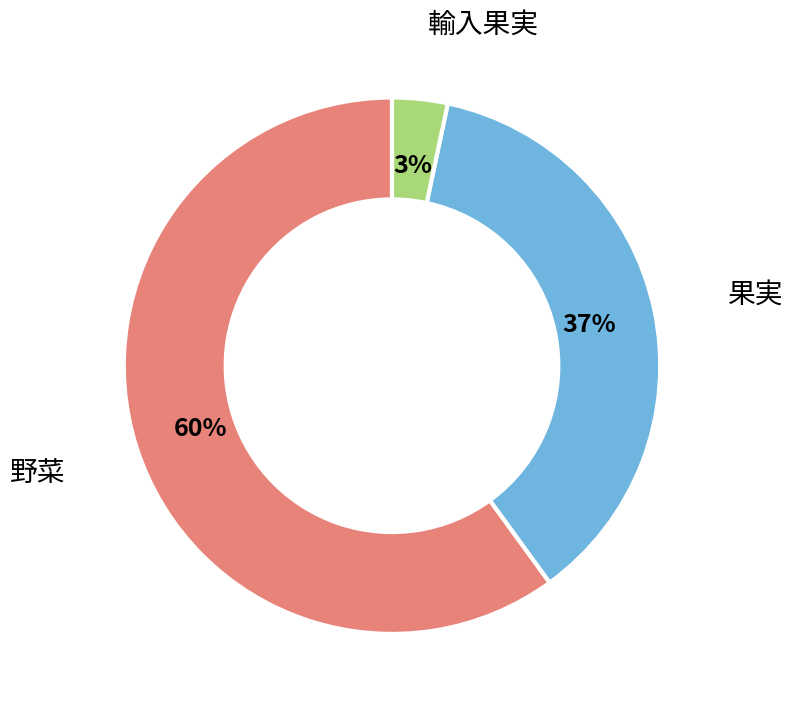

What is the largest slice in the pie chart?

野菜